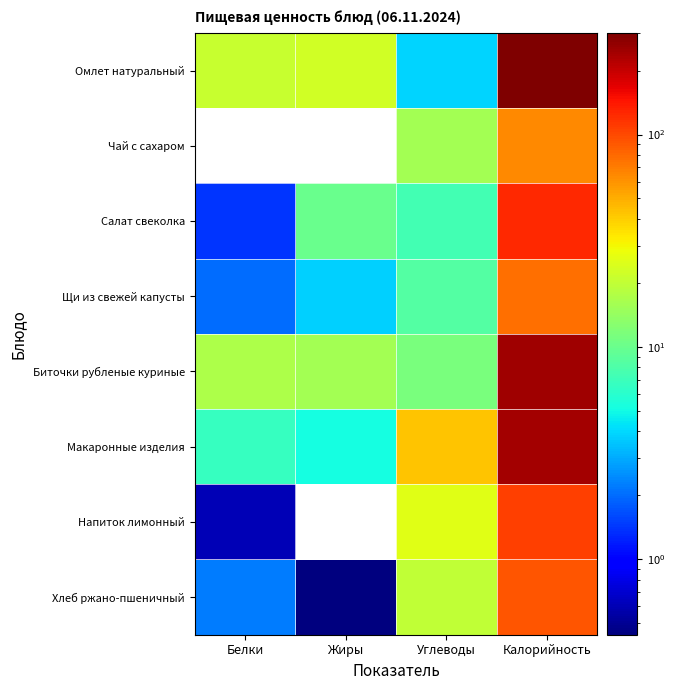

List the series in order of their peak value, highest first.

Омлет натуральный, Биточки рубленые куриные, Макаронные изделия, Салат свеколка, Напиток лимонный, Хлеб ржано-пшеничный, Щи из свежей капусты, Чай с сахаром